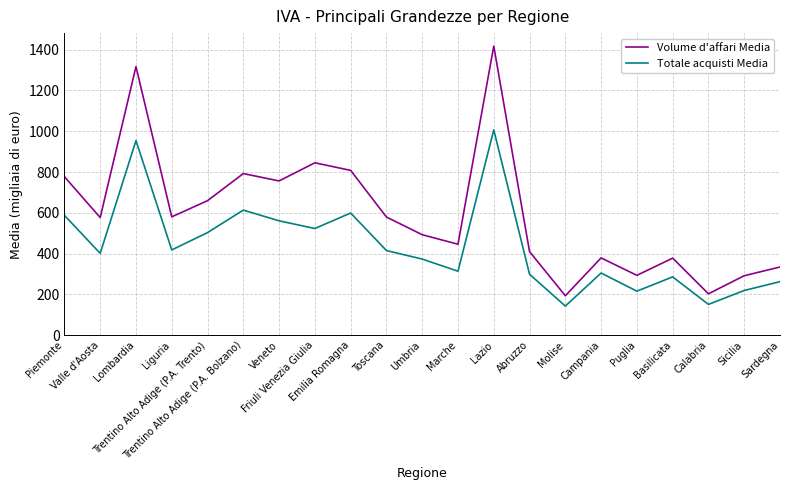

Which series has the widest spread of values?

Volume d'affari Media